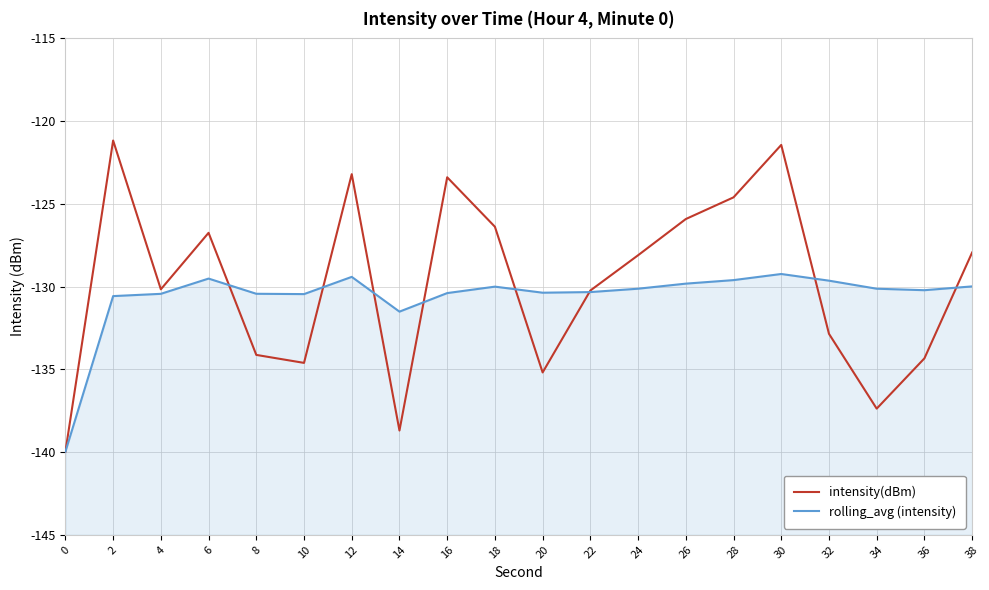

Rank the series by their maximum value, from lowest to highest.

rolling_avg (intensity), intensity(dBm)